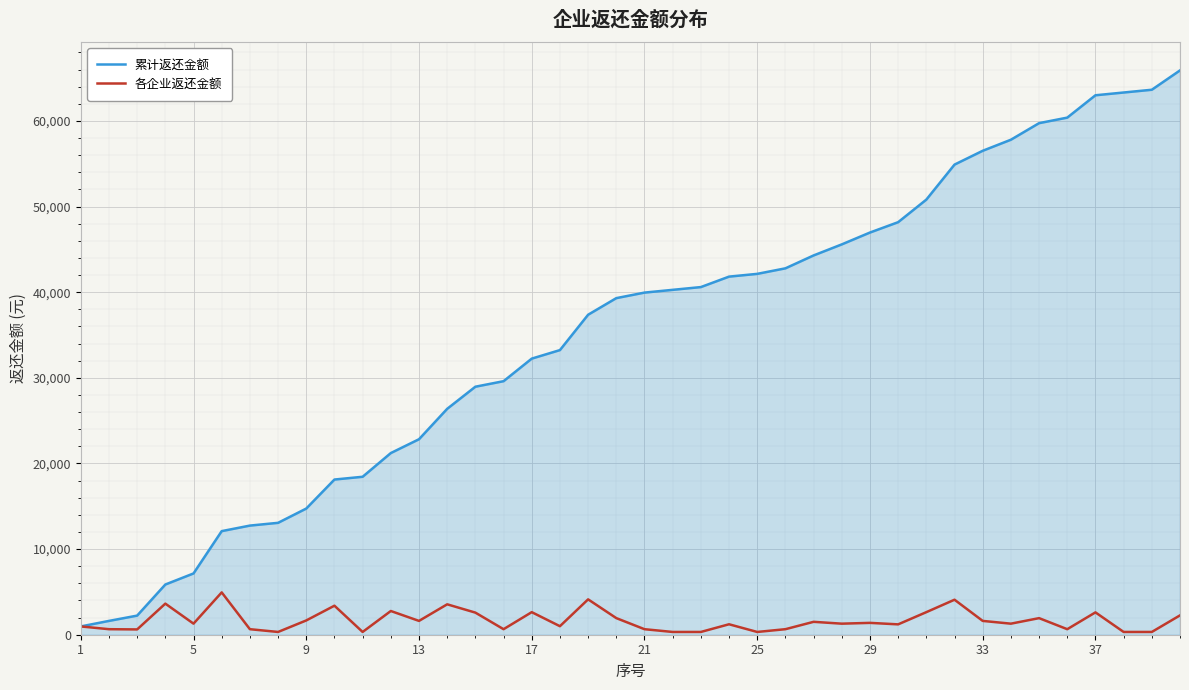

What is the greatest value displayed?

65898.8